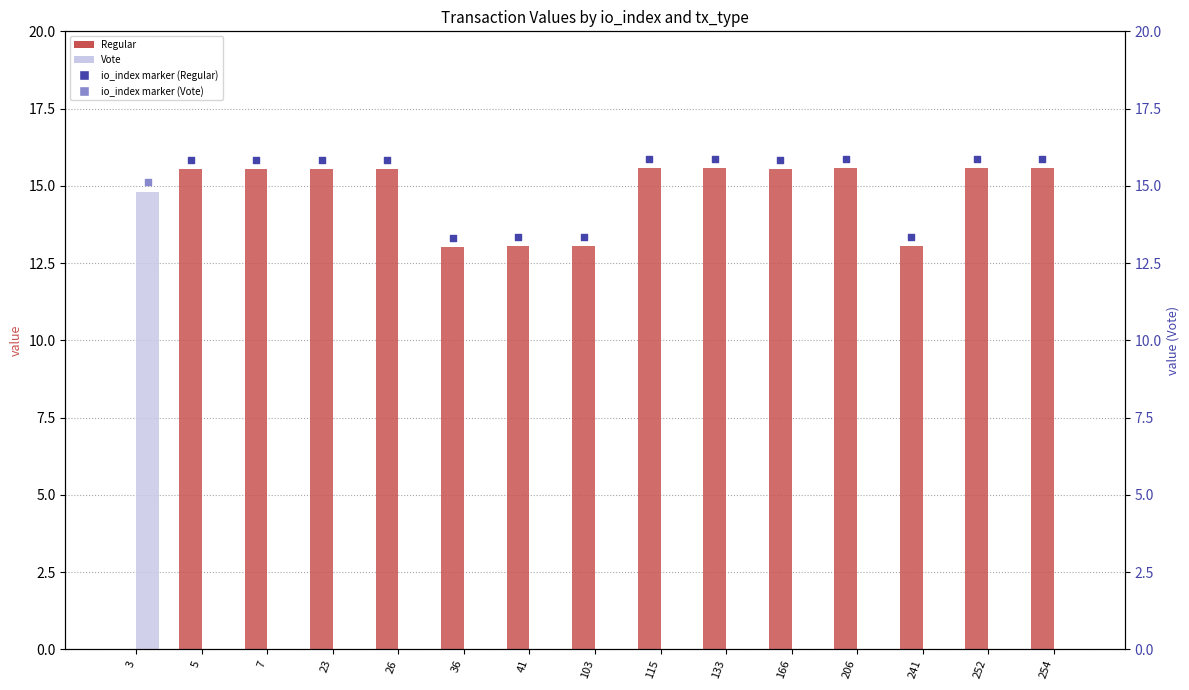

Is the value of Regular at 252 greater than the value of Vote at 41?

Yes